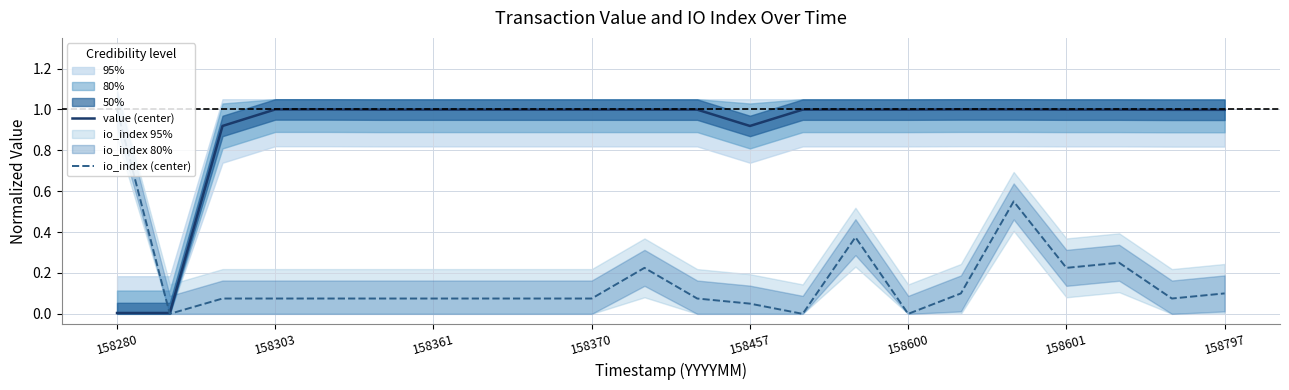

At which label does io_index (center) reach its peak?

158280